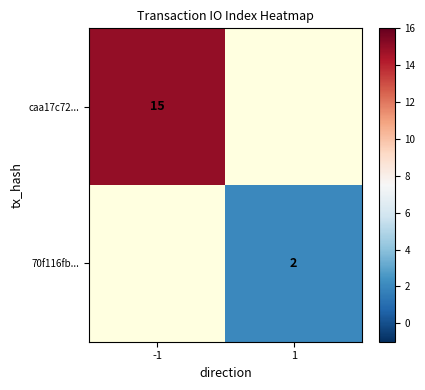

How many values in caa17c72... are above zero?

1